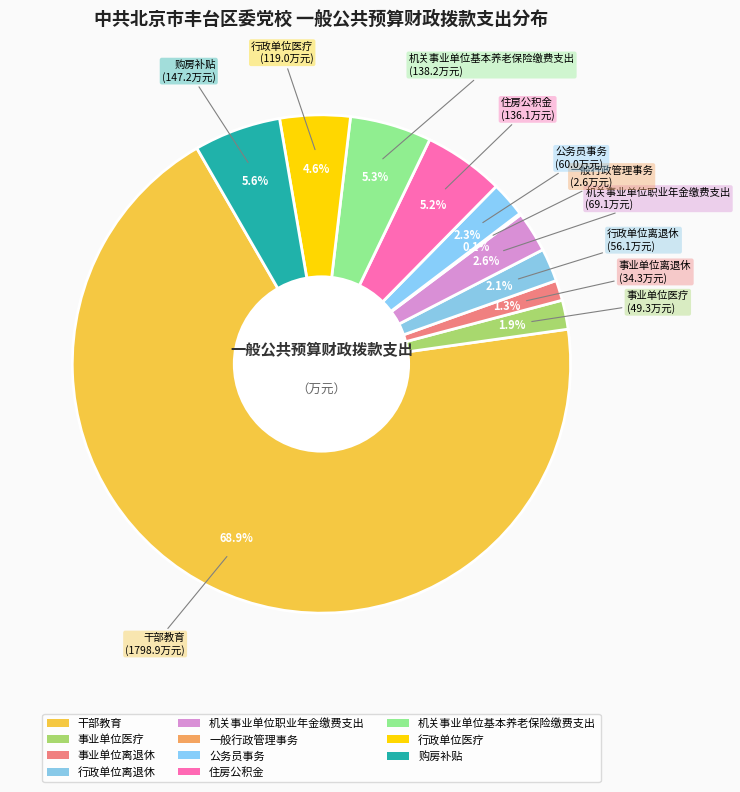

How many segments does this pie chart have?

11